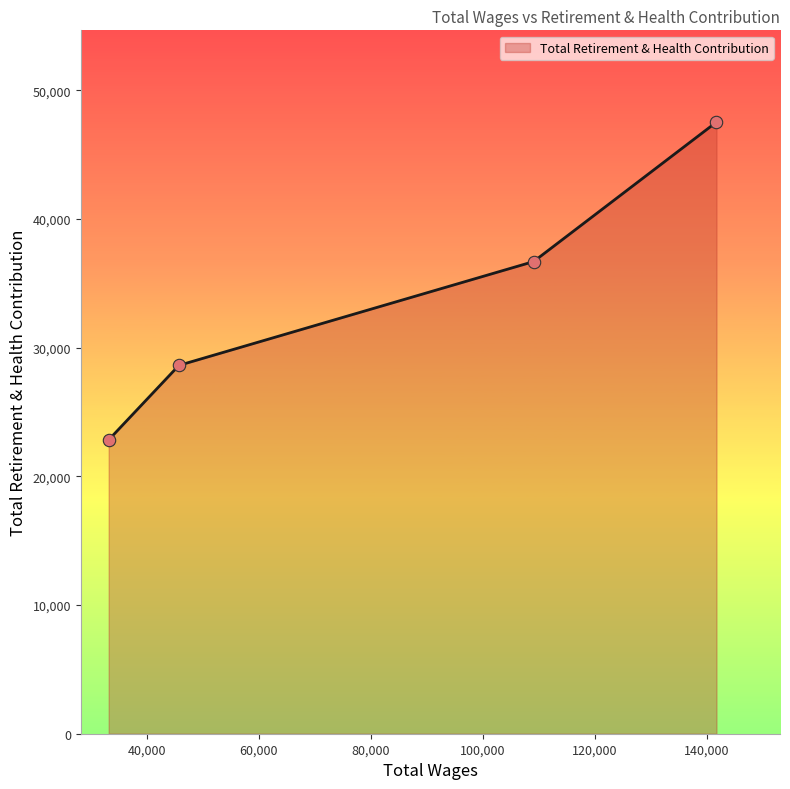

What is the greatest value displayed?

47542.5